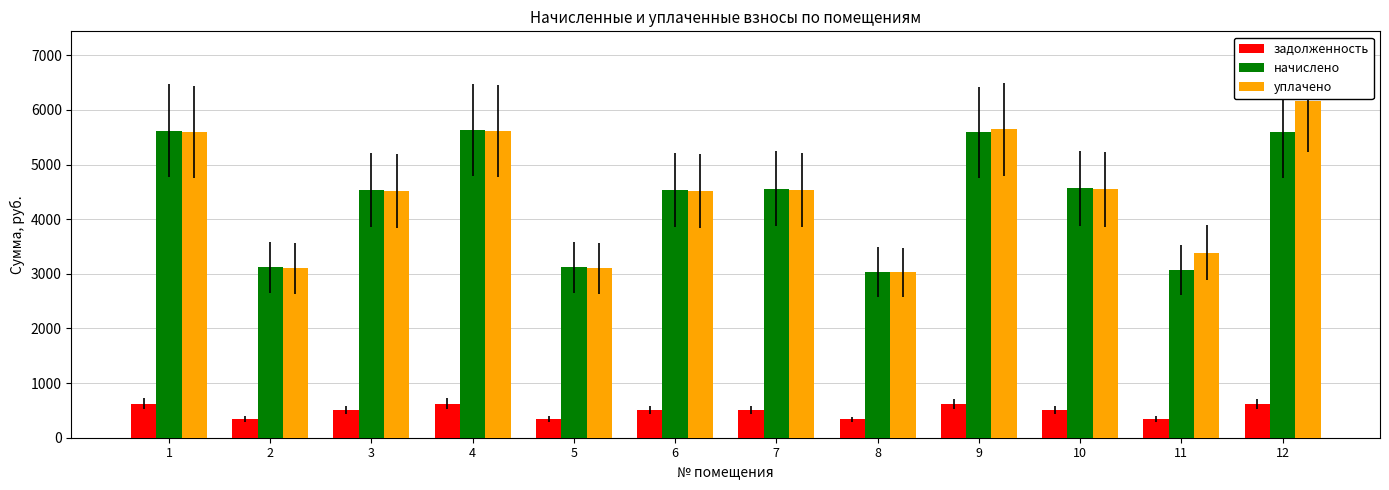

What is the value of the уплачено bar at the 3rd from the left?

4519.8